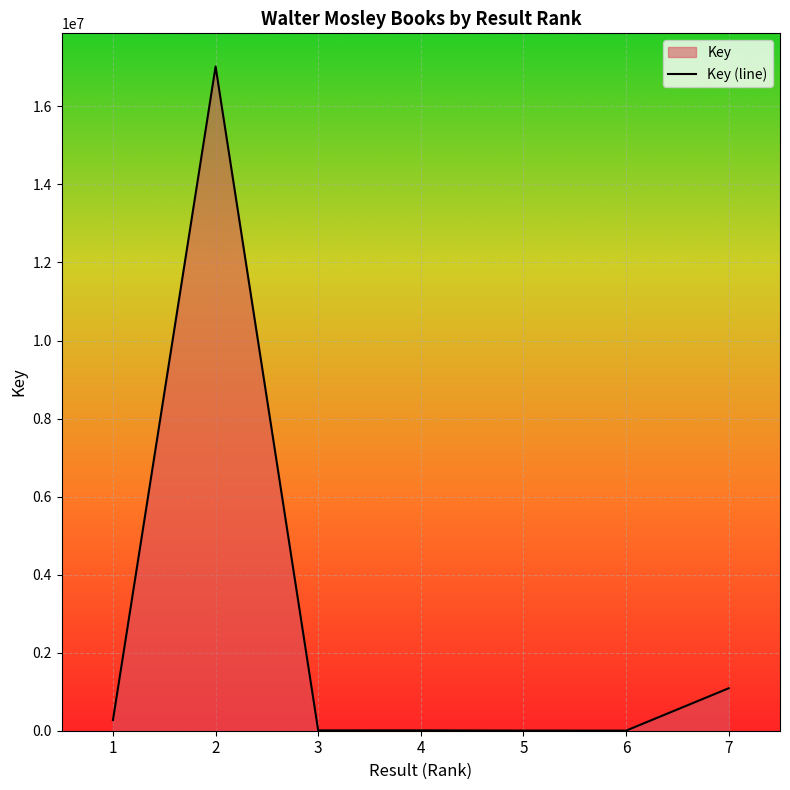

How many points are higher than both their immediate neighbors (excluding endpoints)?

2